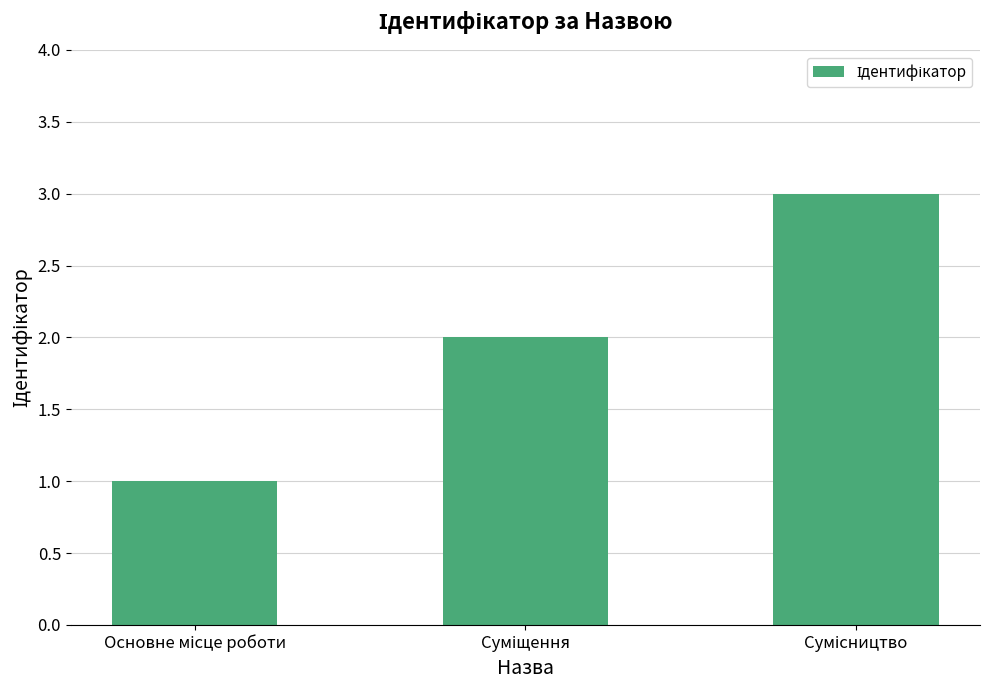

Reading left to right, transcribe all the data shown in this chart.

1	2	3